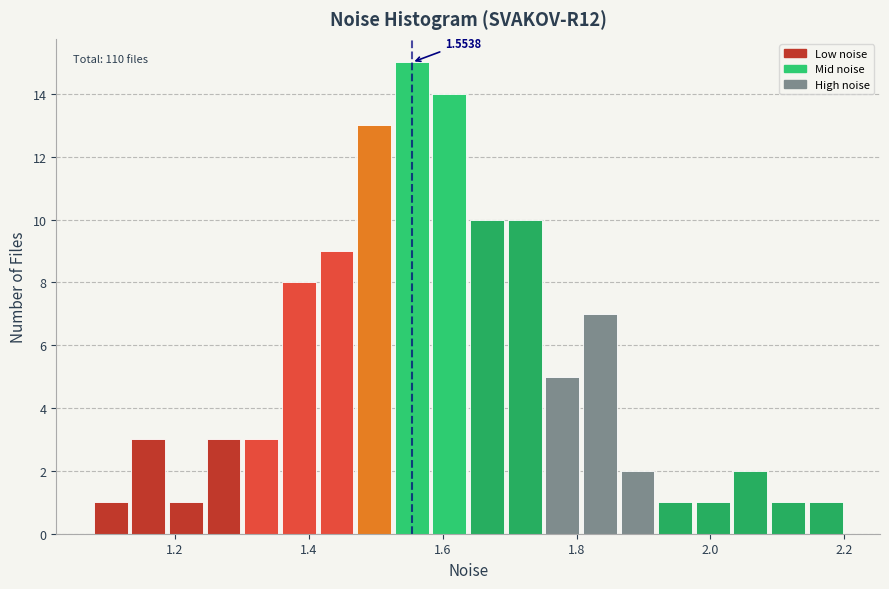

Around what value on the x-axis is the tallest bar? Give the approximate position of its centre, as read against the axis.

1.56